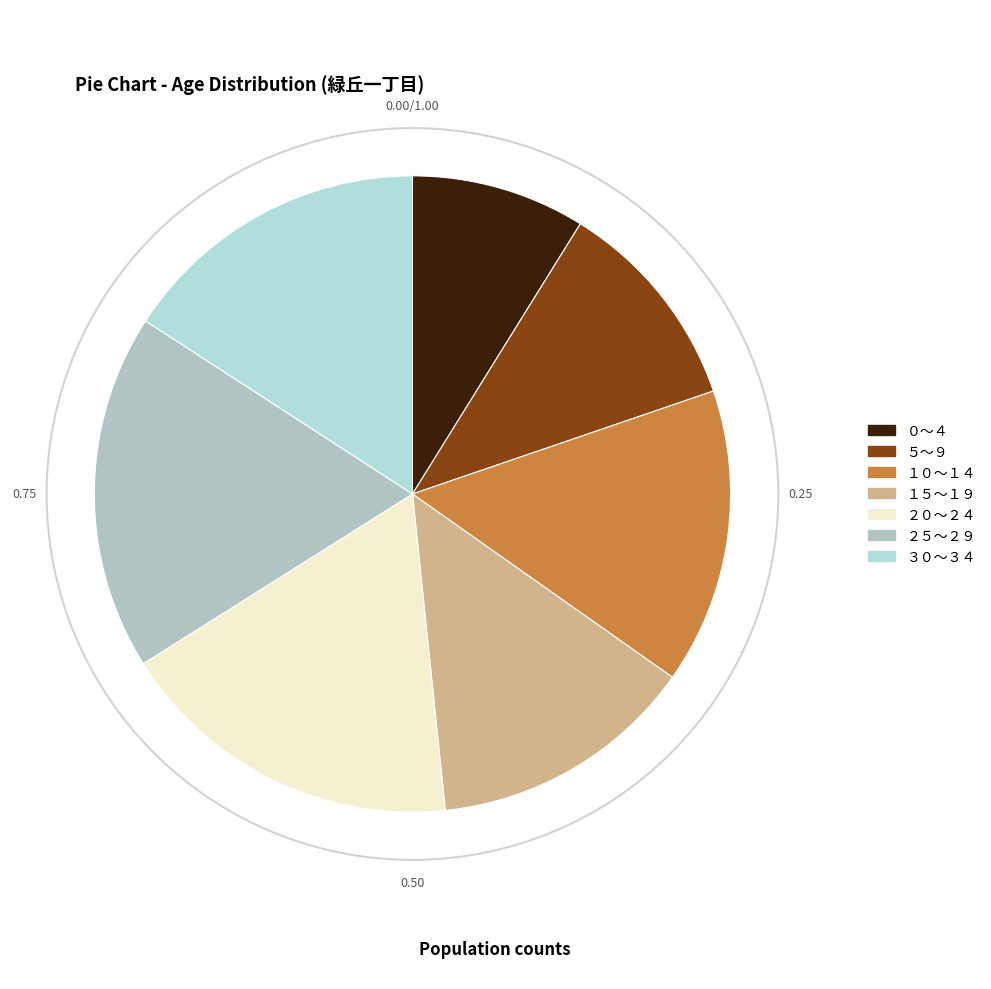

To the nearest percent, what portion does ５～９ represent?

11%